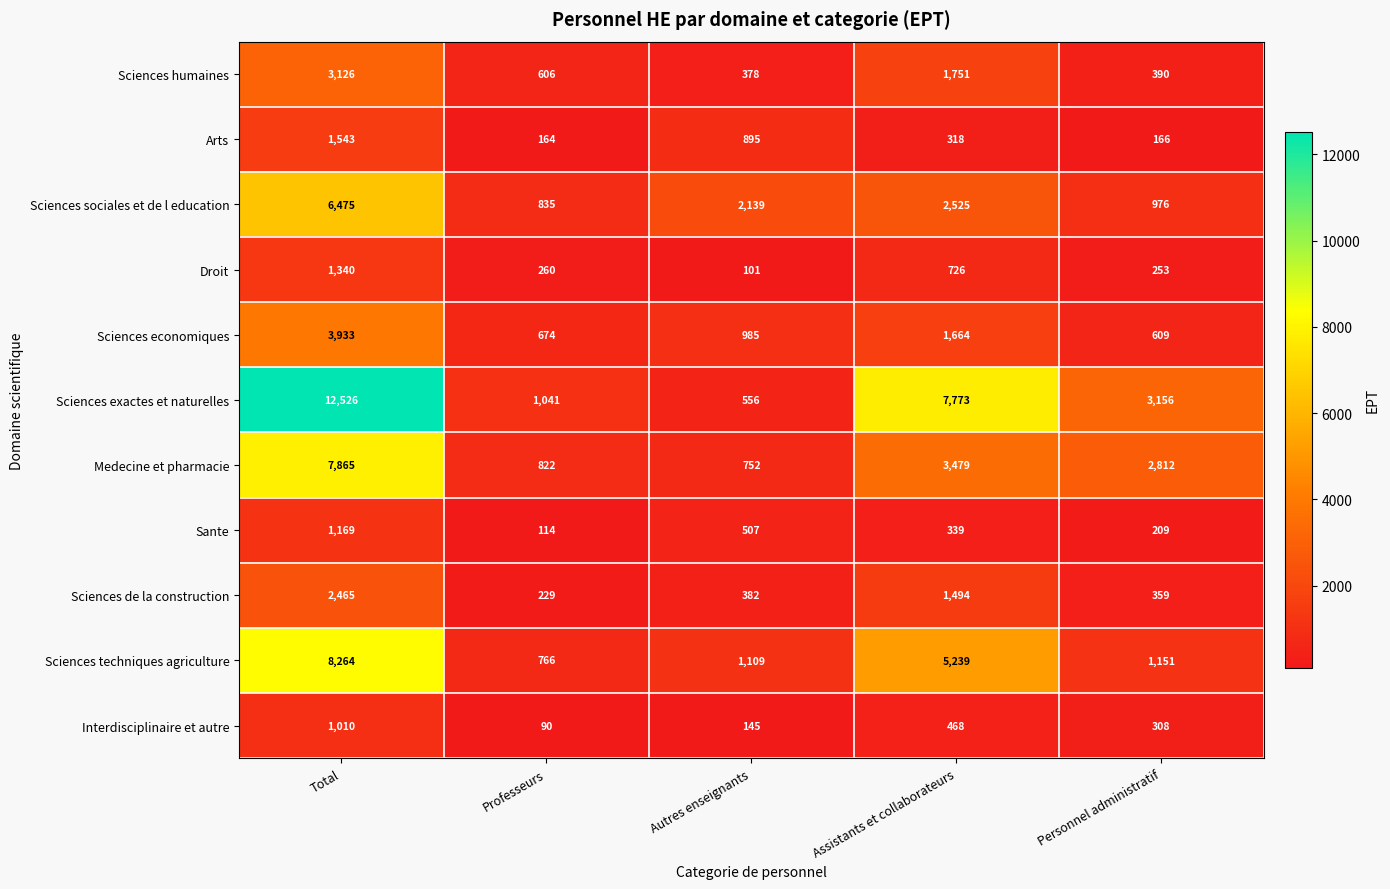

Which series has the largest total across all categories?

Sciences exactes et naturelles